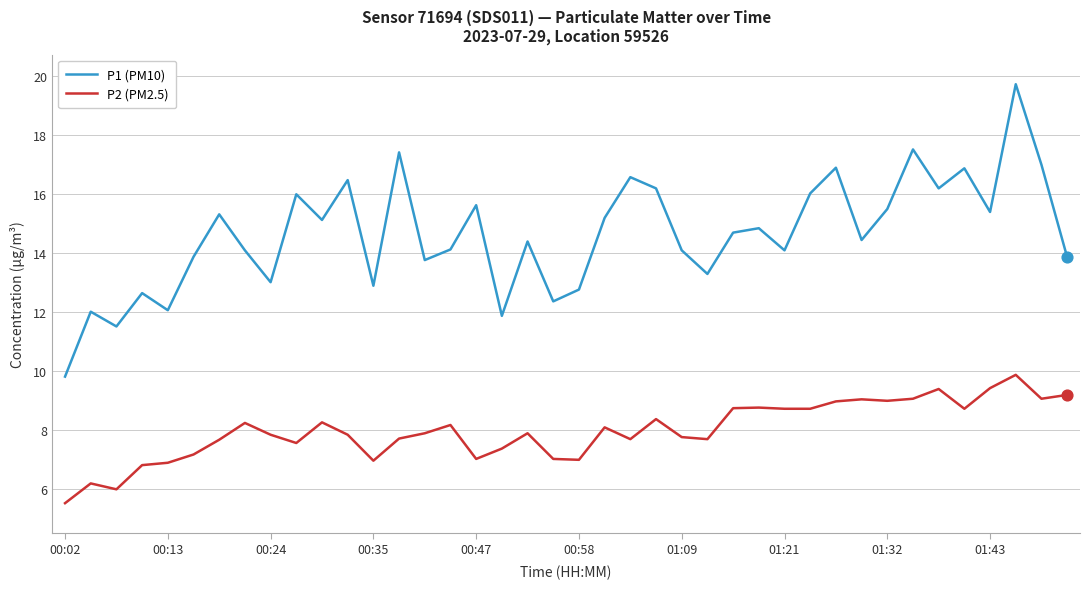

Which series has the largest total across all categories?

P1 (PM10)